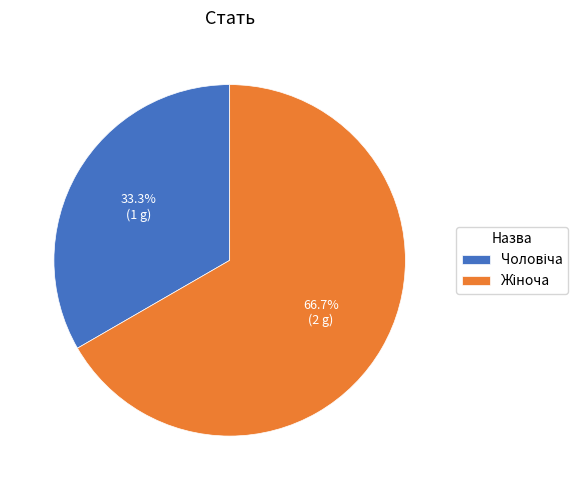

Is there any slice that represents more than half of the pie?

Yes